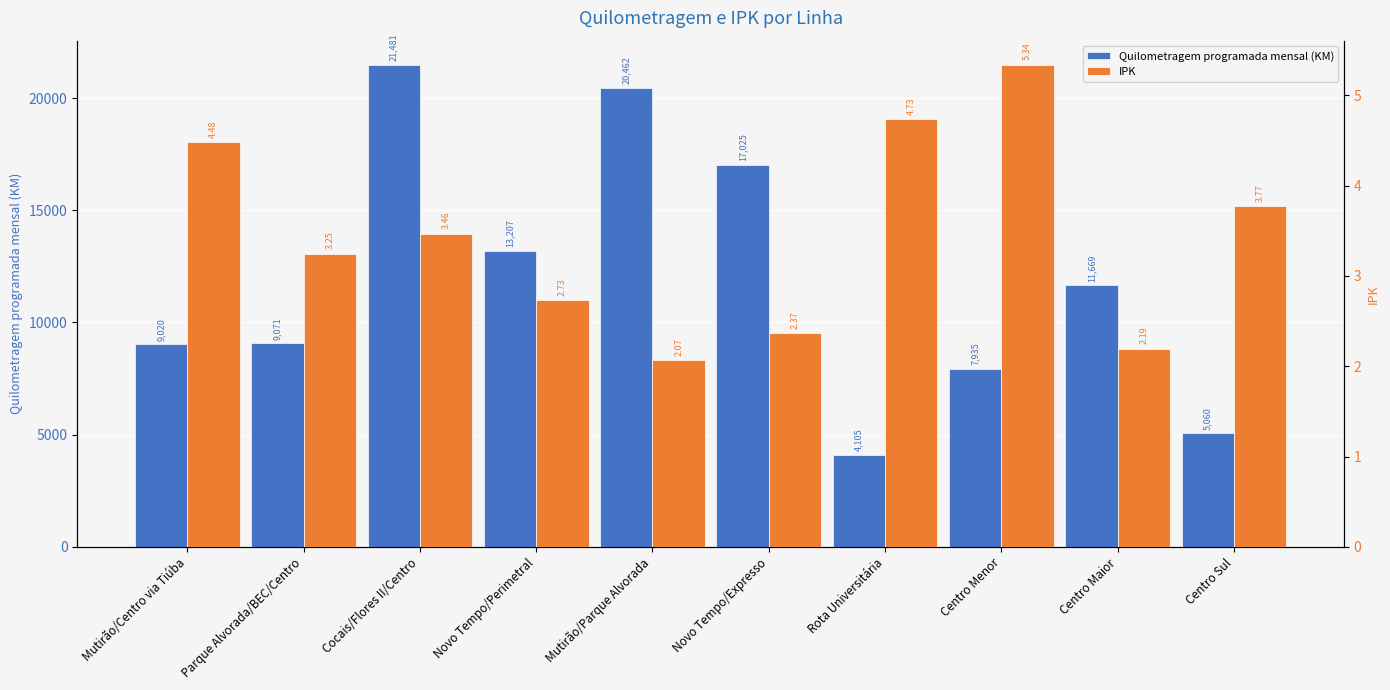

What is the sum of all IPK values?

34.4